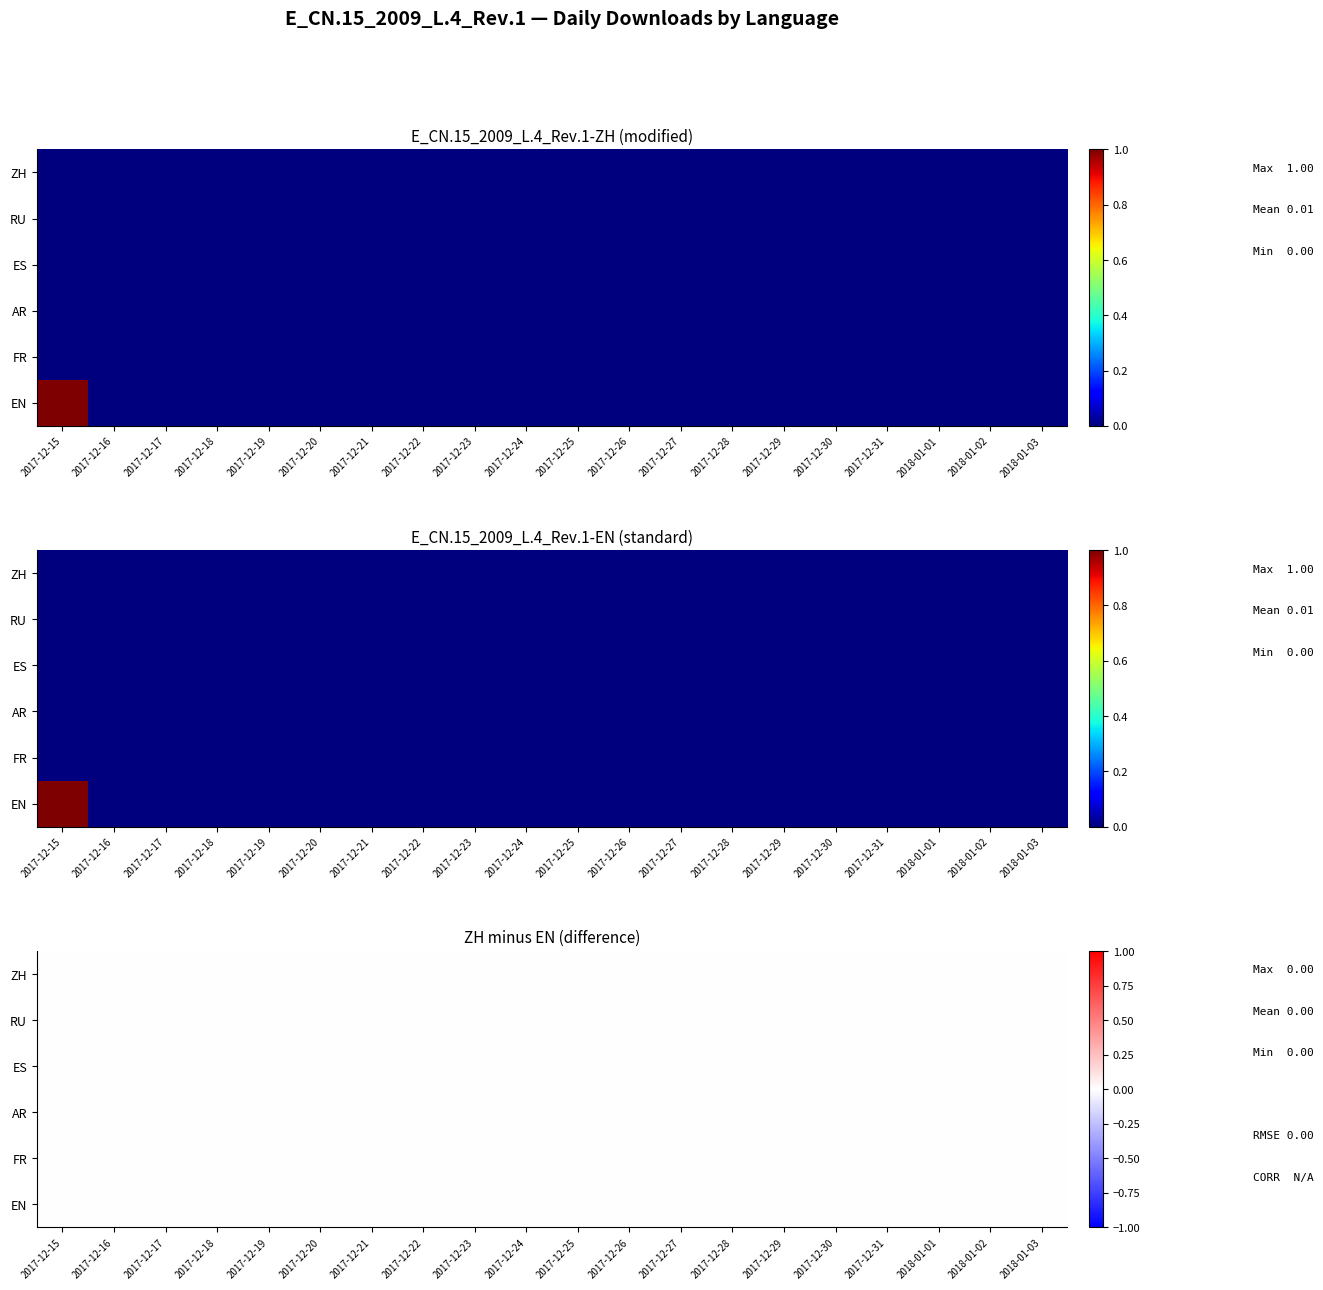

At which label is AR closest to 0?

2017-12-15